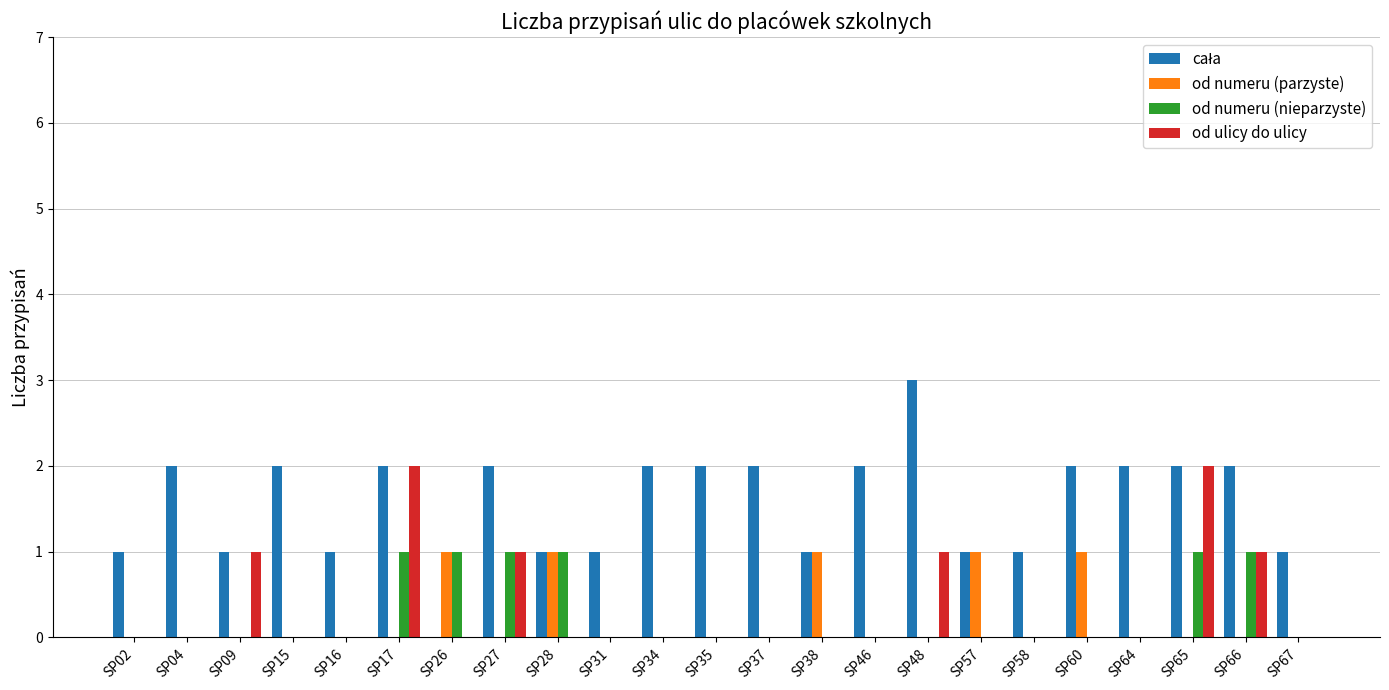

Which label corresponds to the largest value in the chart?

SP48